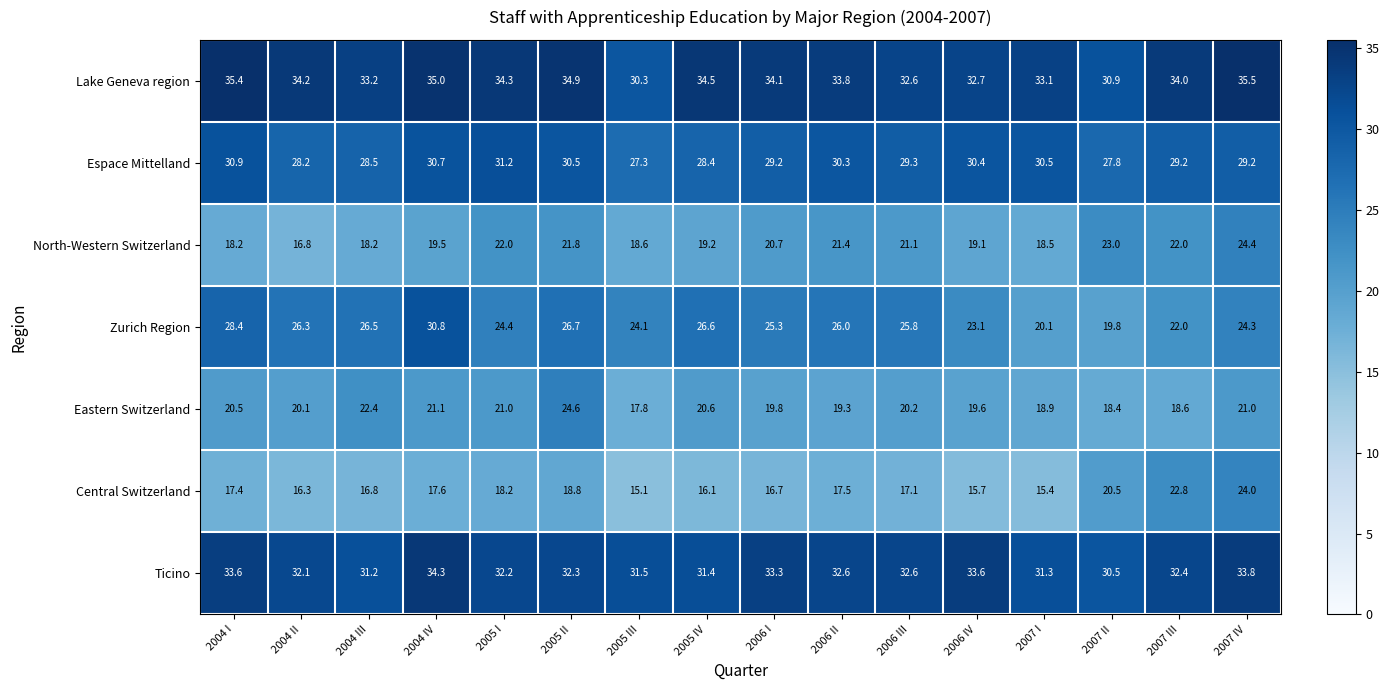

Which category has the highest value across all series?

2007 IV